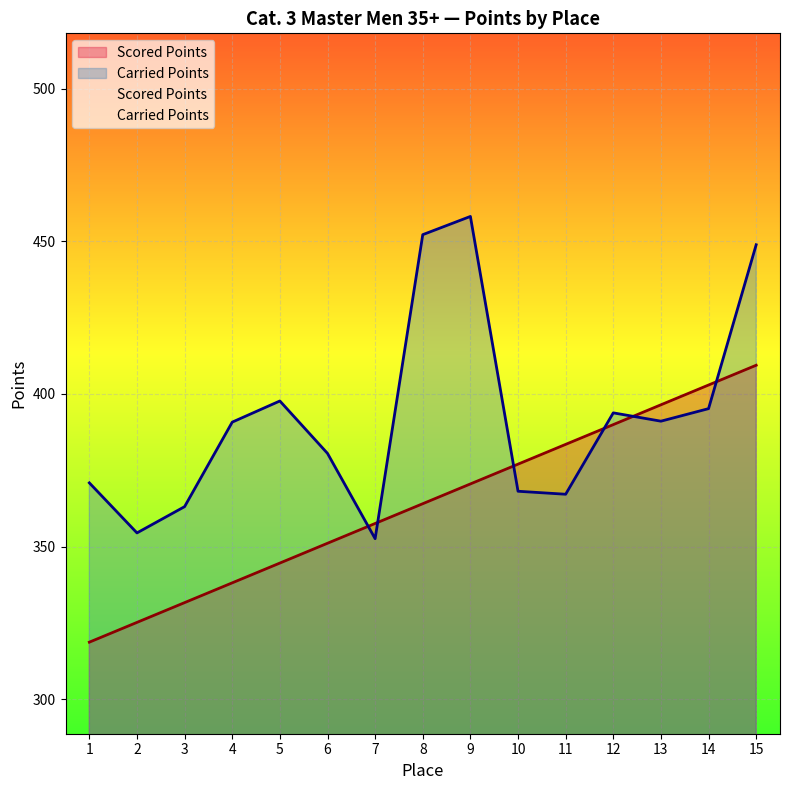

What is the spread (max minus min) of values at 1?

52.2